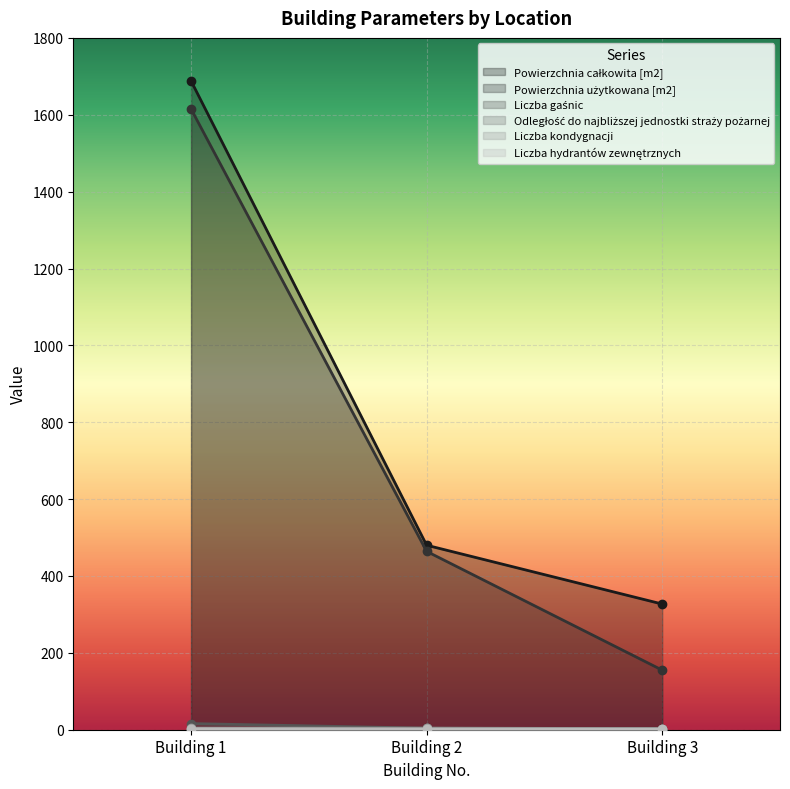

What is the greatest value displayed?

1688.0